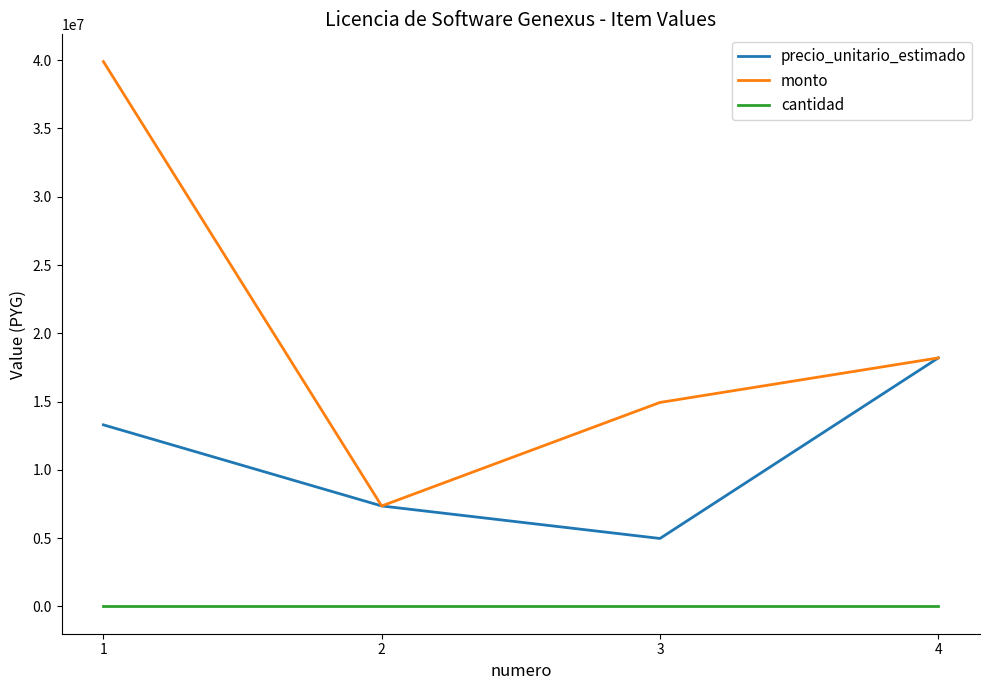

The value of precio_unitario_estimado at 3 is 4980000. True or false?

True